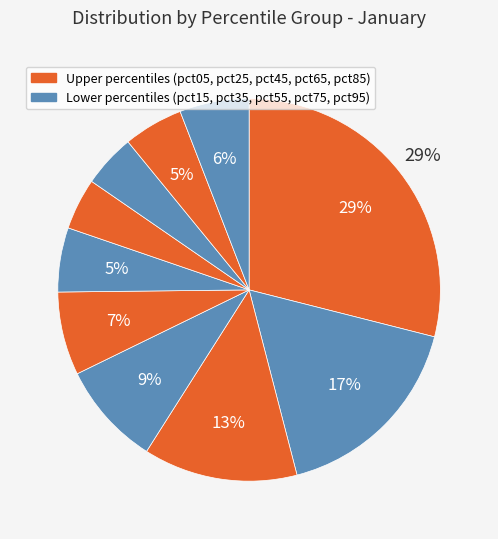

How many slices are in this pie chart?

10